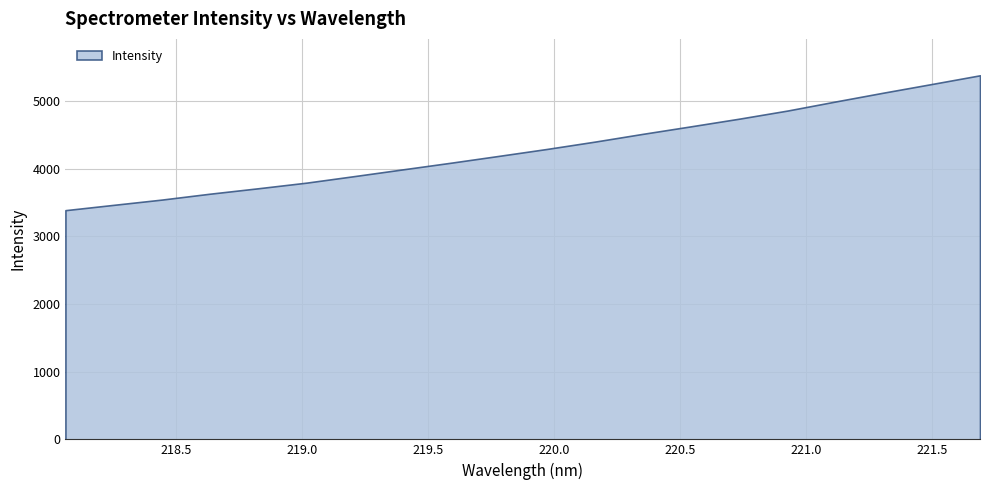

Where is the data nearest to the value 4383?

220.1623